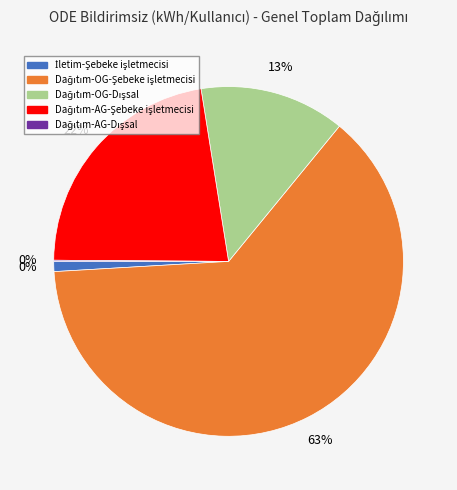

What is the smallest slice in the pie chart?

Dağıtım-AG-Dışsal